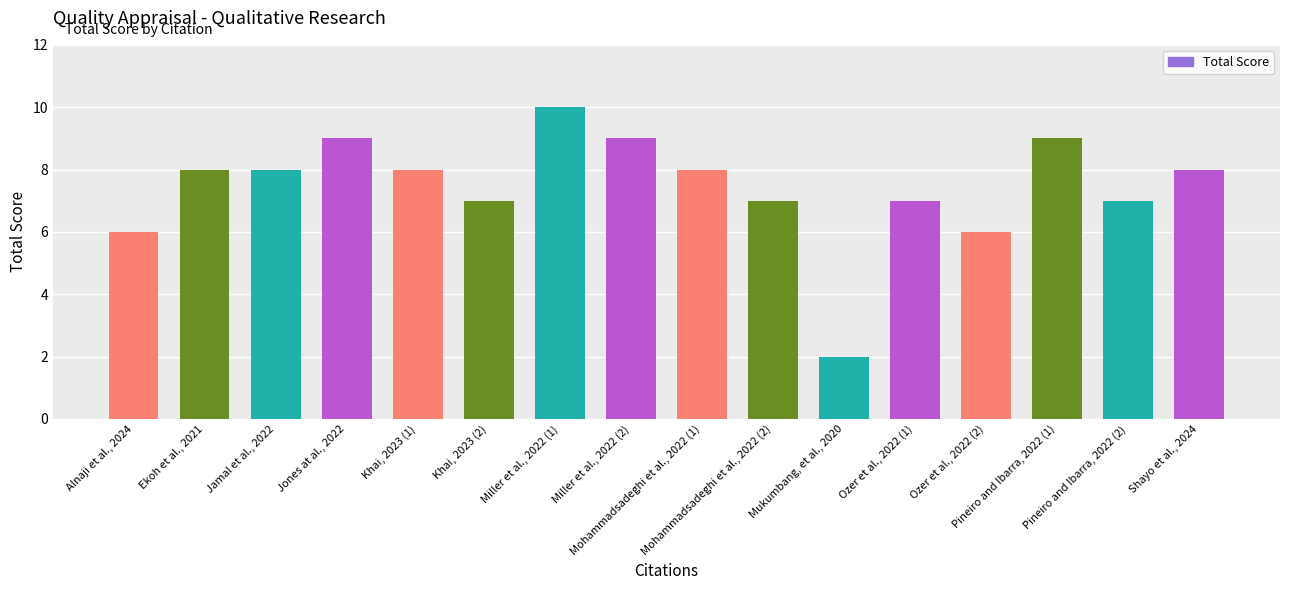

What is the difference between the maximum and second lowest values?

4